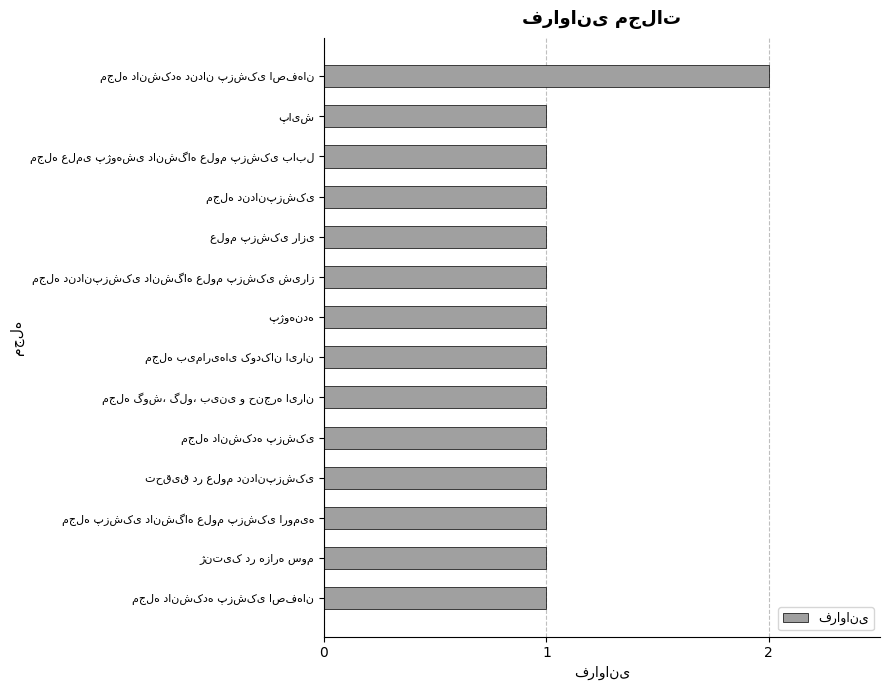

What is the value of the 8th bar from the top?

1